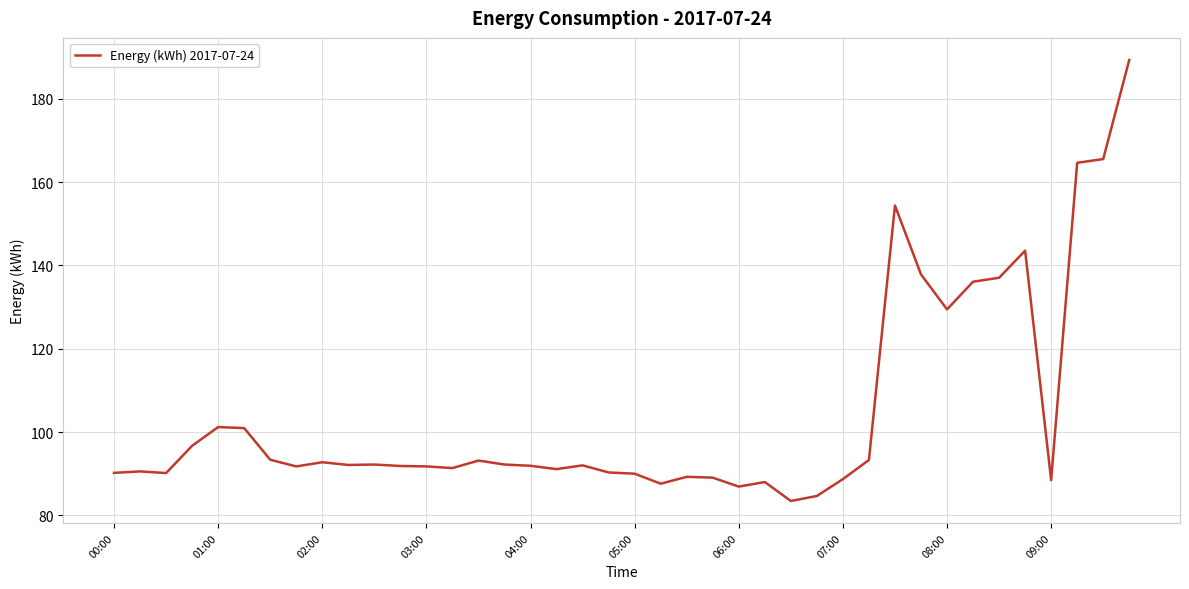

What is the difference between the maximum and minimum values?

105.9